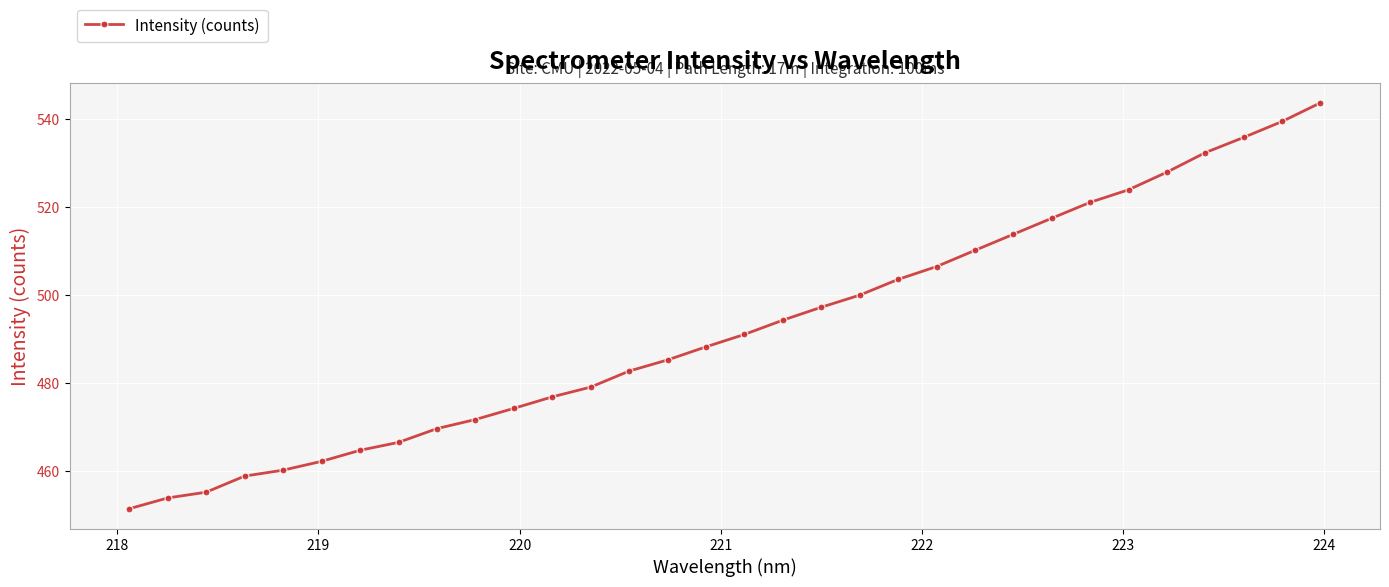

How many categories are shown in the chart?

32